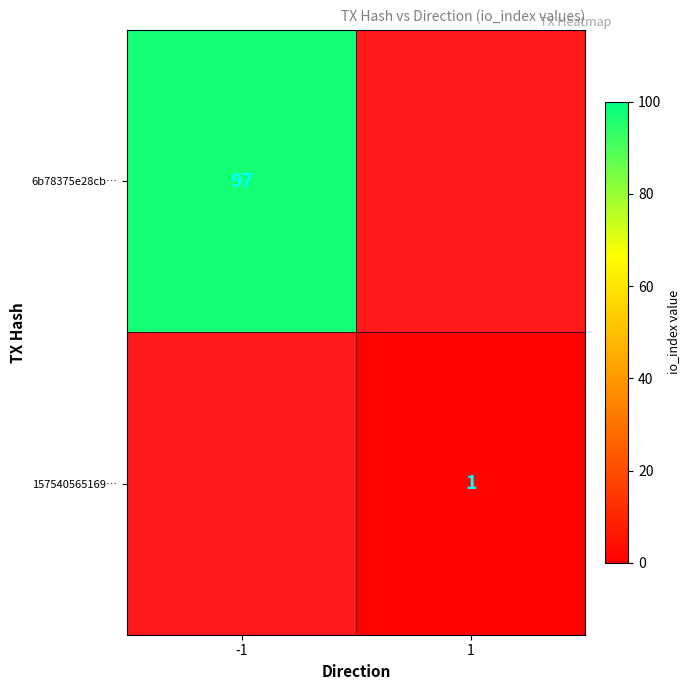

Is it true that 157540565169… equals 1 at 1?

True